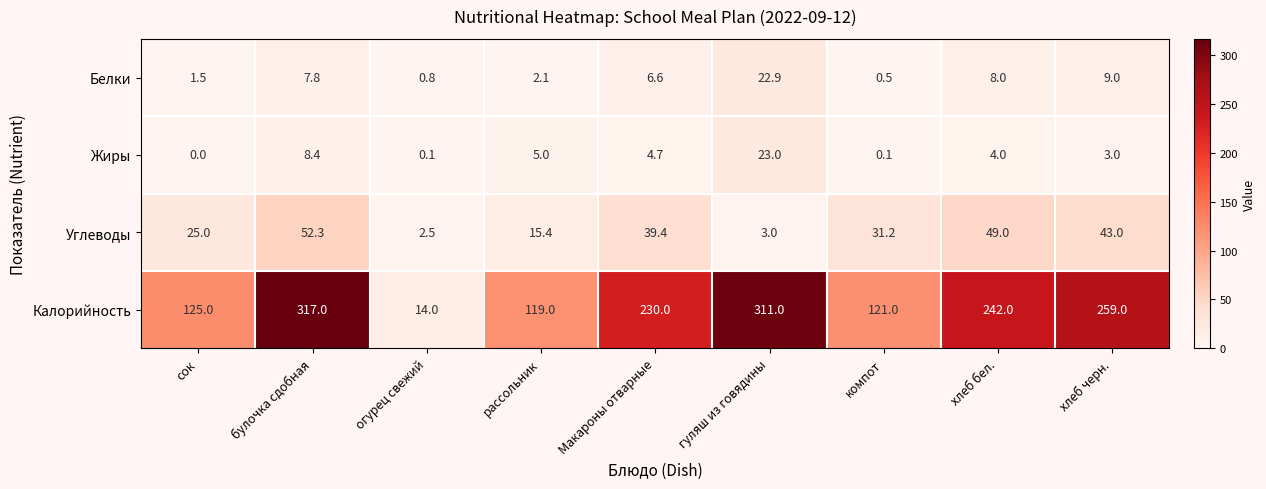

What is the maximum value for Калорийность?

317.0